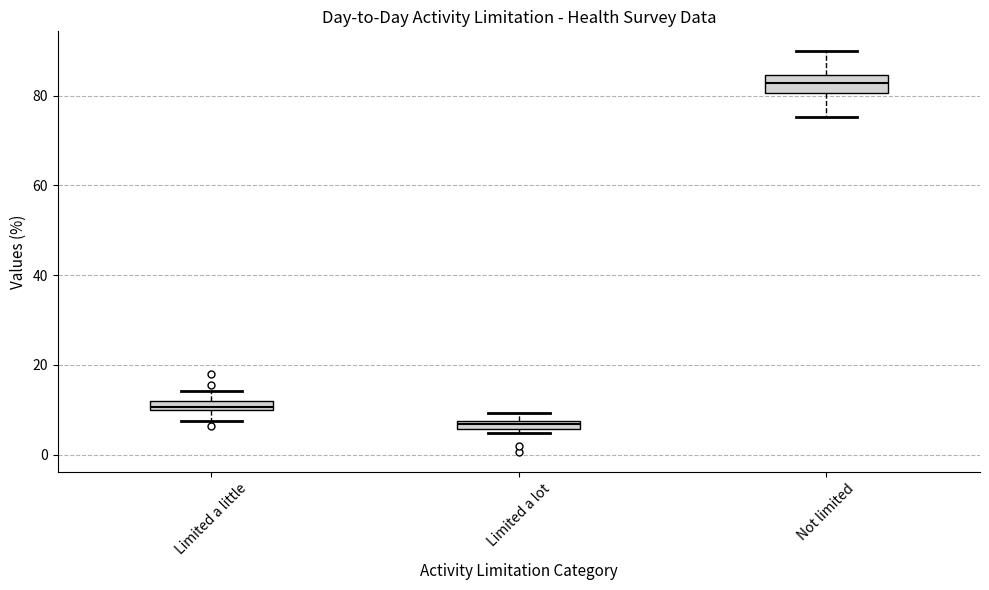

Where is the upper edge of the box for Limited a lot on the y-axis? The values are not printed on the chart, so give them approximately, as read against the axis.

8